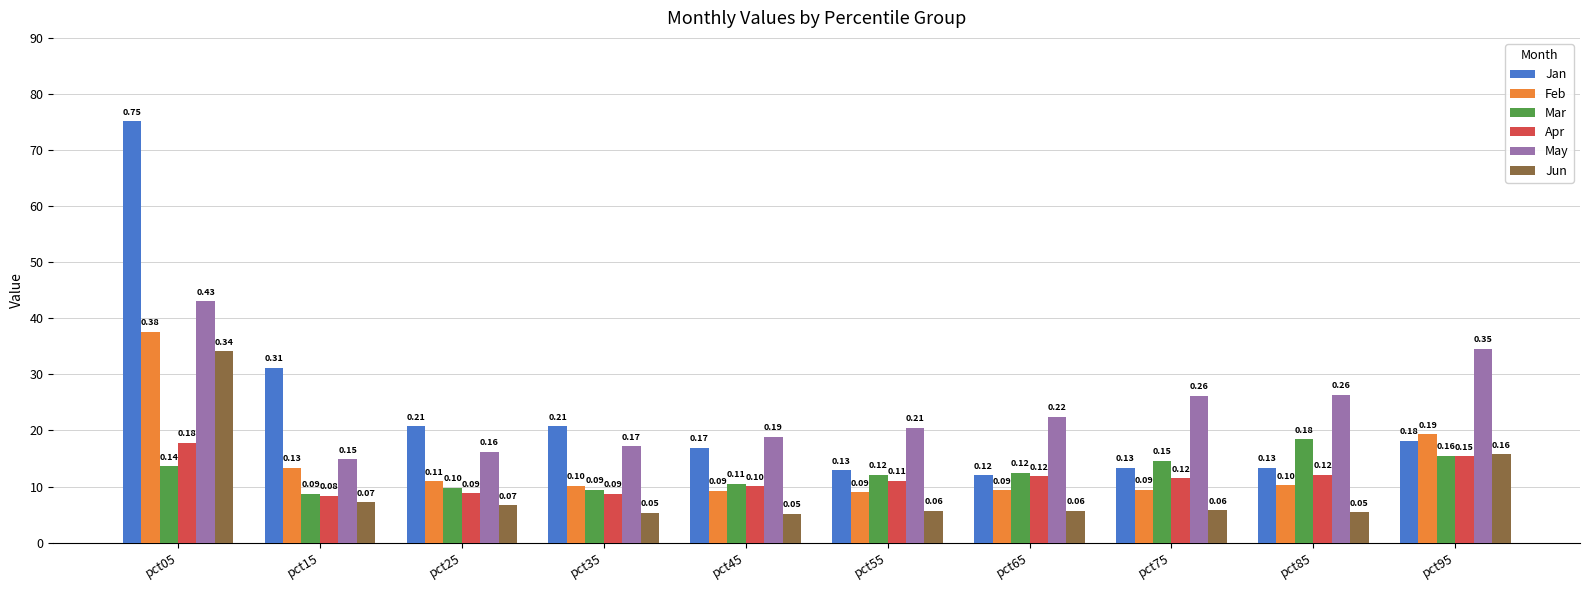

What are all the series names shown in the legend?

Jan, Feb, Mar, Apr, May, Jun